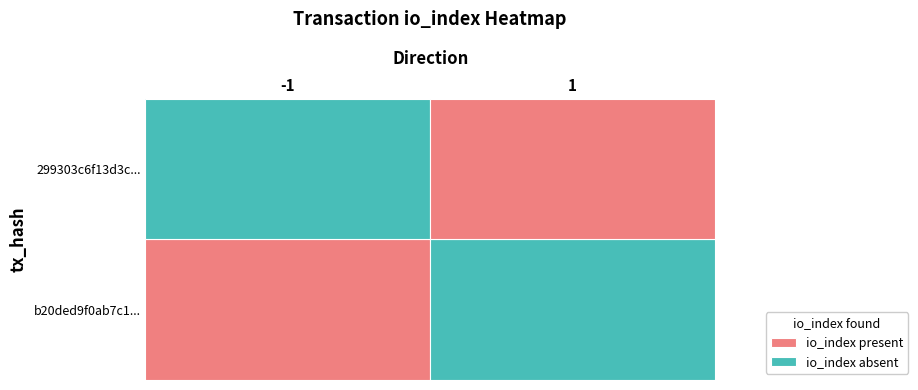

Rank the series by their maximum value, from highest to lowest.

b20ded9f0ab7c119cdbb5acae41c73daffc0c6c, 299303c6f13d3ce5158d98d84b2cb7a5ab41fc0